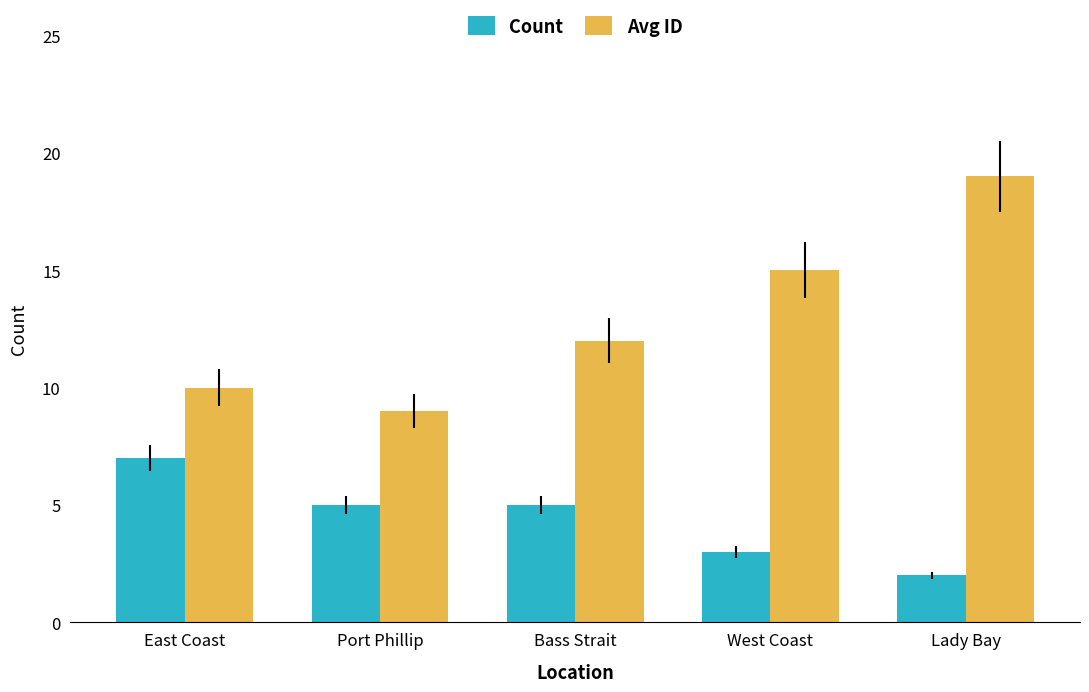

What position from the right is Bass Strait?

3